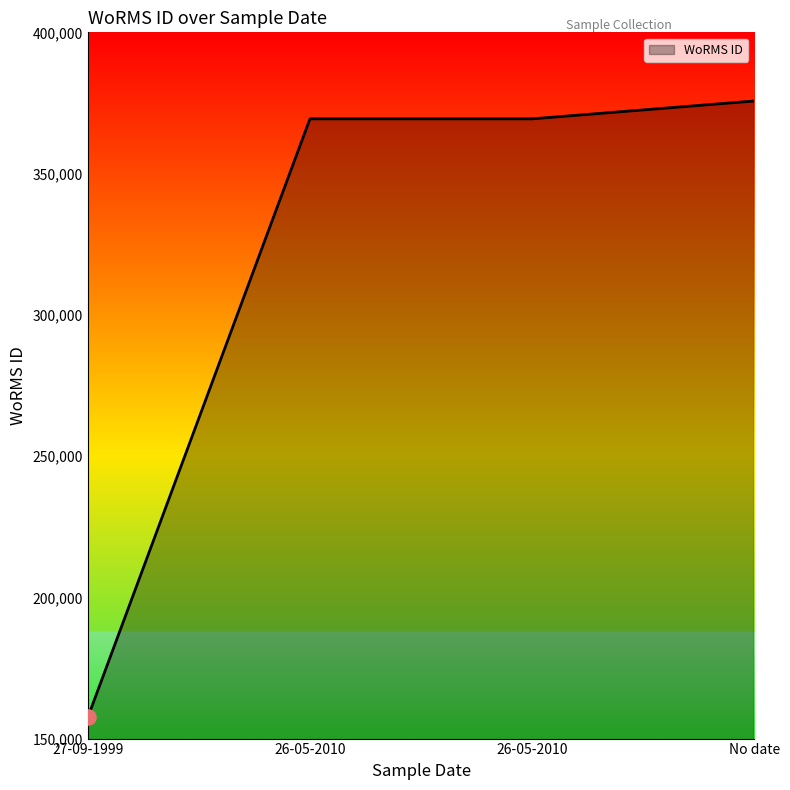

Between 26-05-2010 and 26-05-2010, which is larger?

26-05-2010